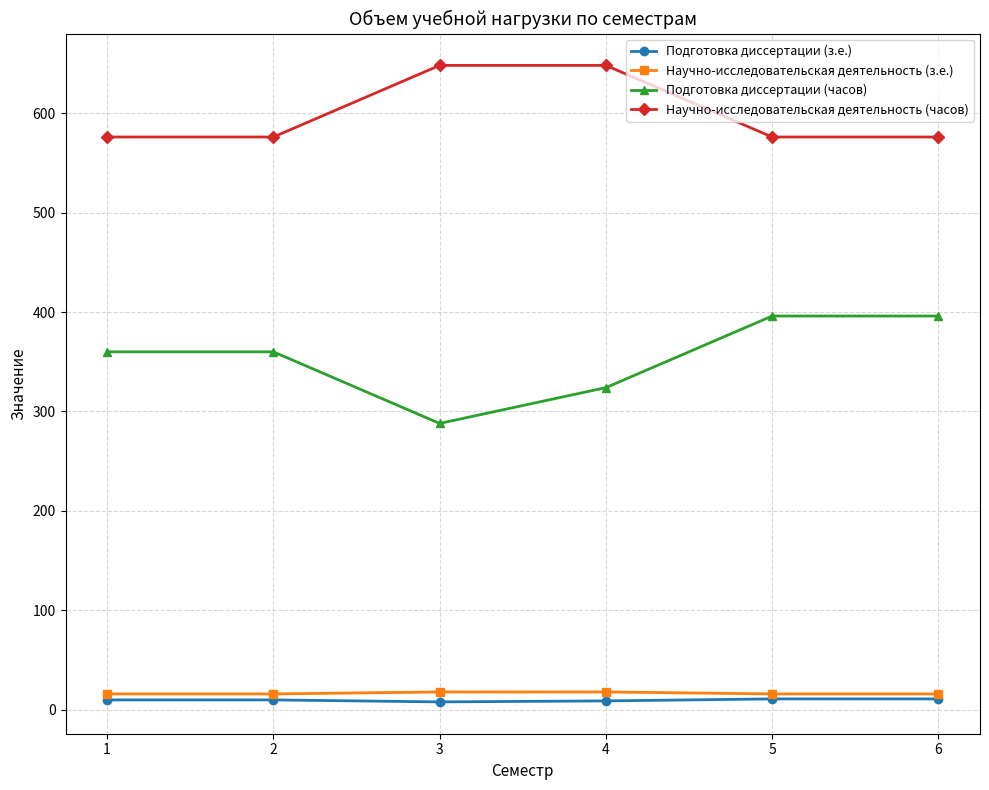

Rank the series at 2 from lowest to highest value.

Подготовка диссертации (з.е.), Научно-исследовательская деятельность (з.е.), Подготовка диссертации (часов), Научно-исследовательская деятельность (часов)